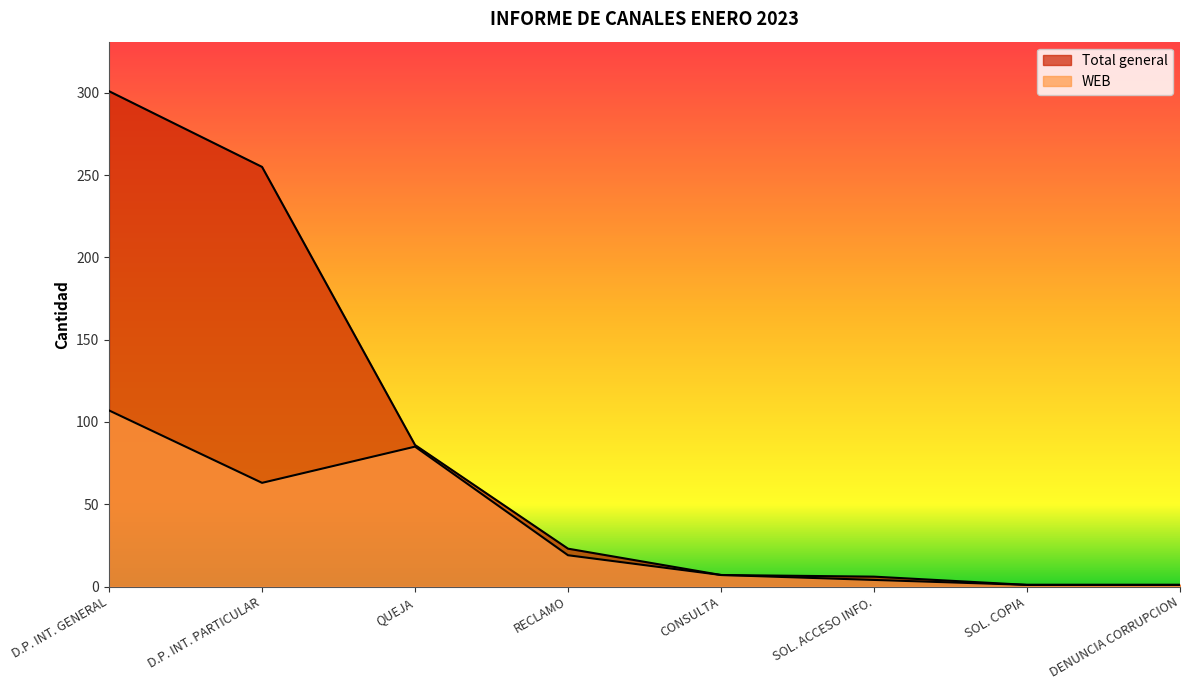

Rank the series by their average value, from lowest to highest.

WEB, Total general